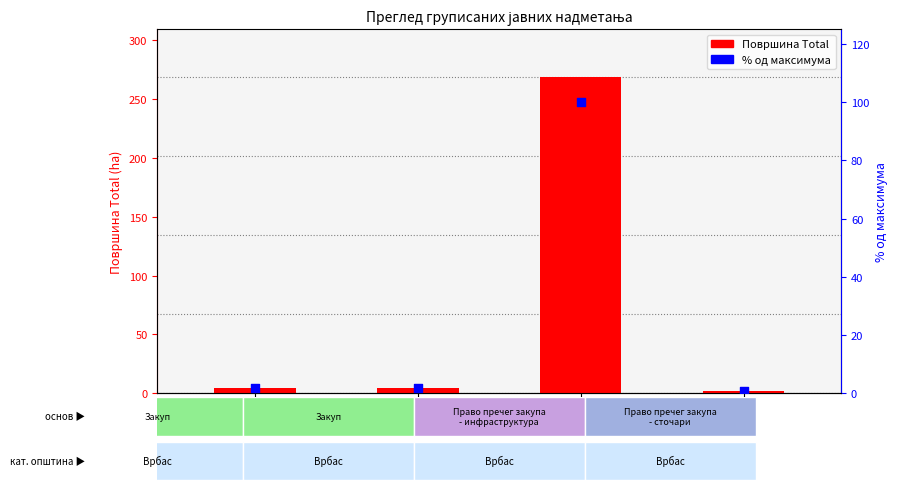

Which series contains the lowest Y value?

% од максимума